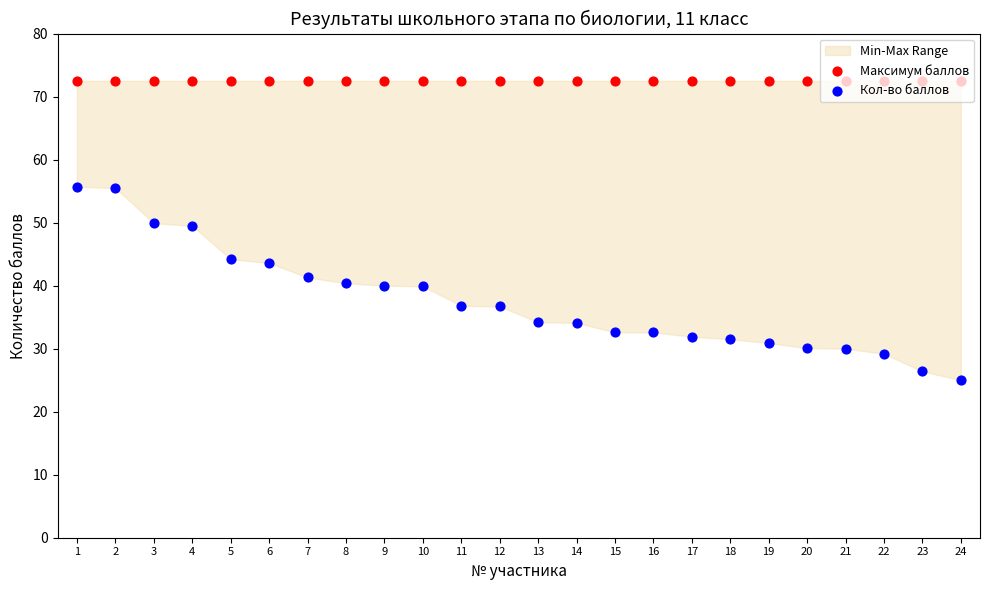

At how many categories does at least one series exceed 72?

24